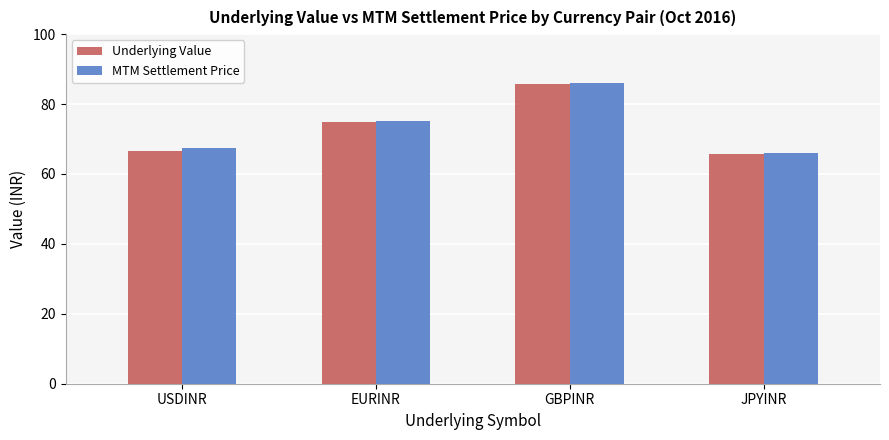

What is the total value across all series at USDINR?

134.1